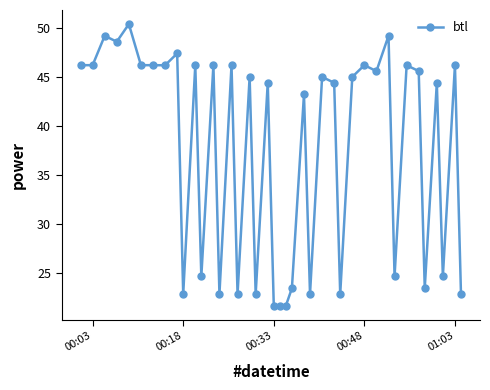

What is the difference between the second highest and second lowest values?

27.6